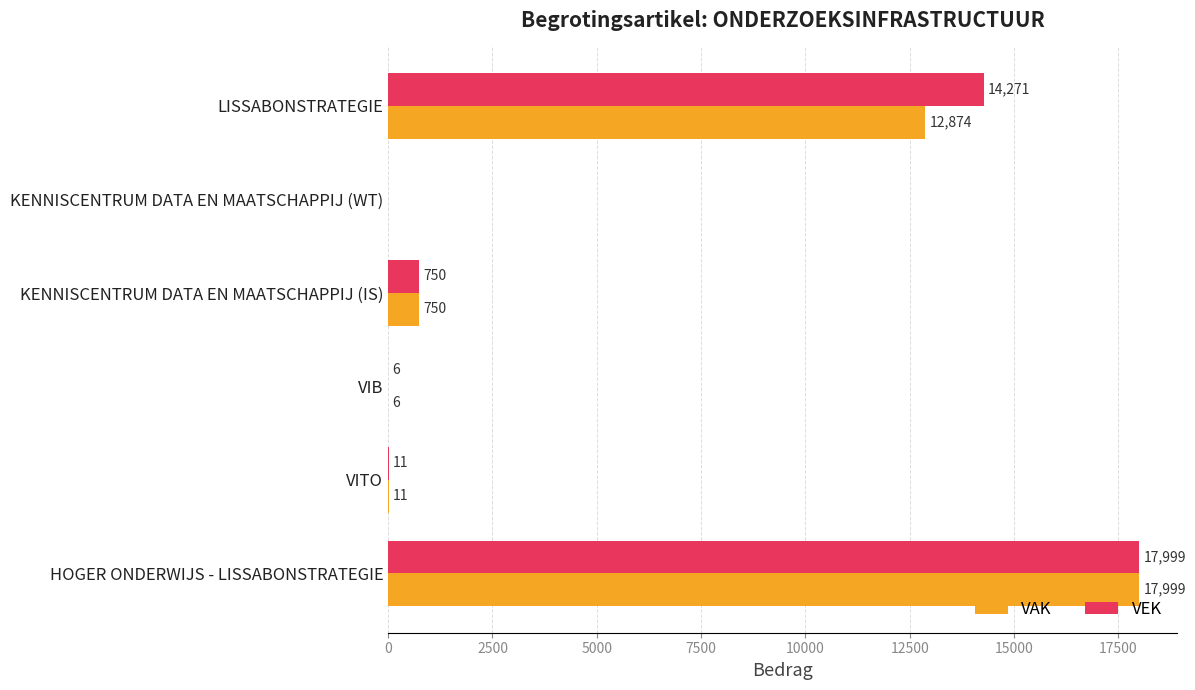

What is the sum of all VAK values?

31640